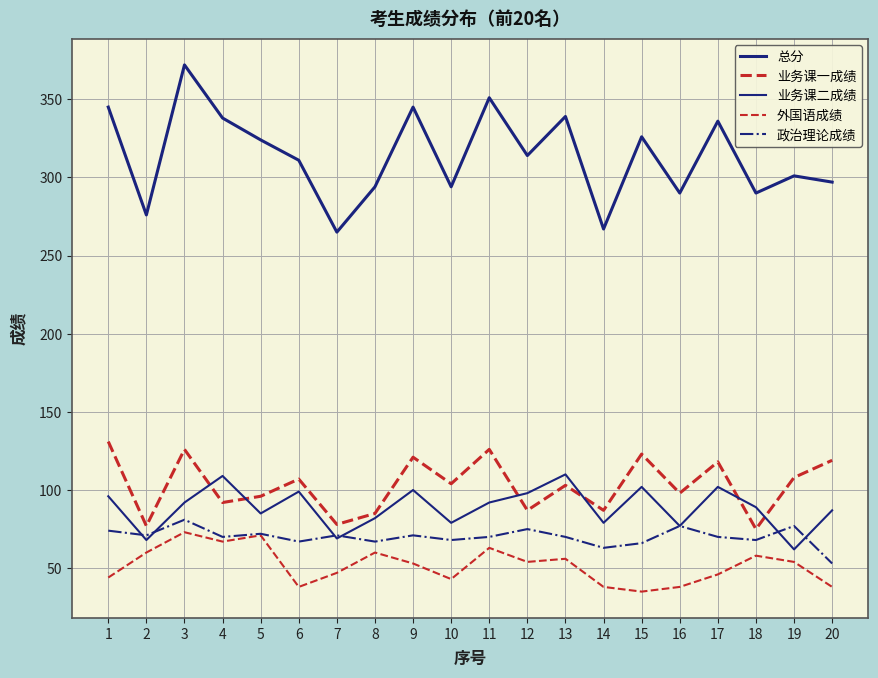

Is this an area chart (filled region under the line)?

No